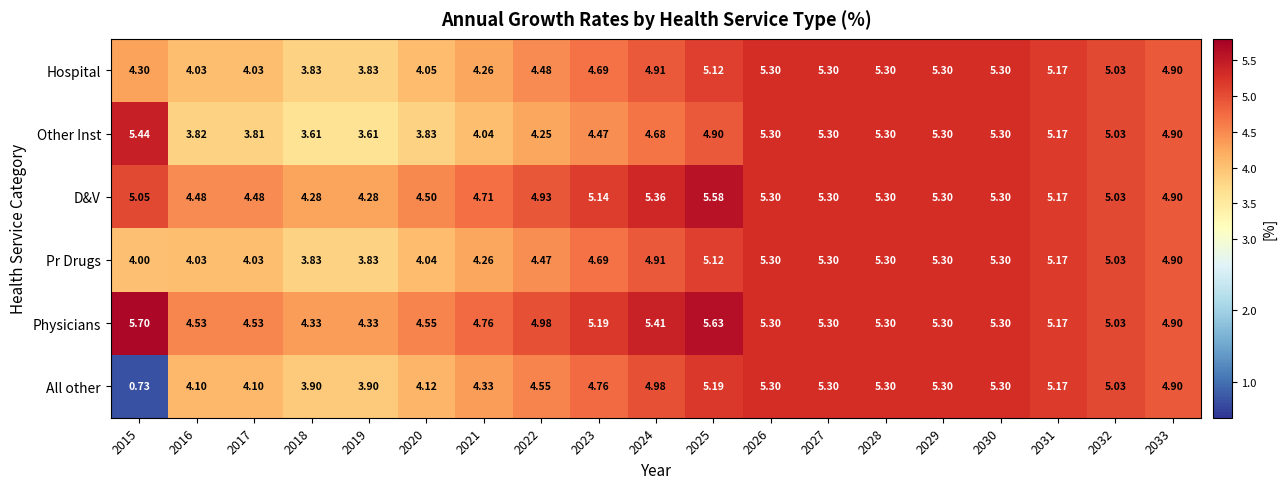

Is the value of All other at 2030 greater than the value of D&V at 2024?

No